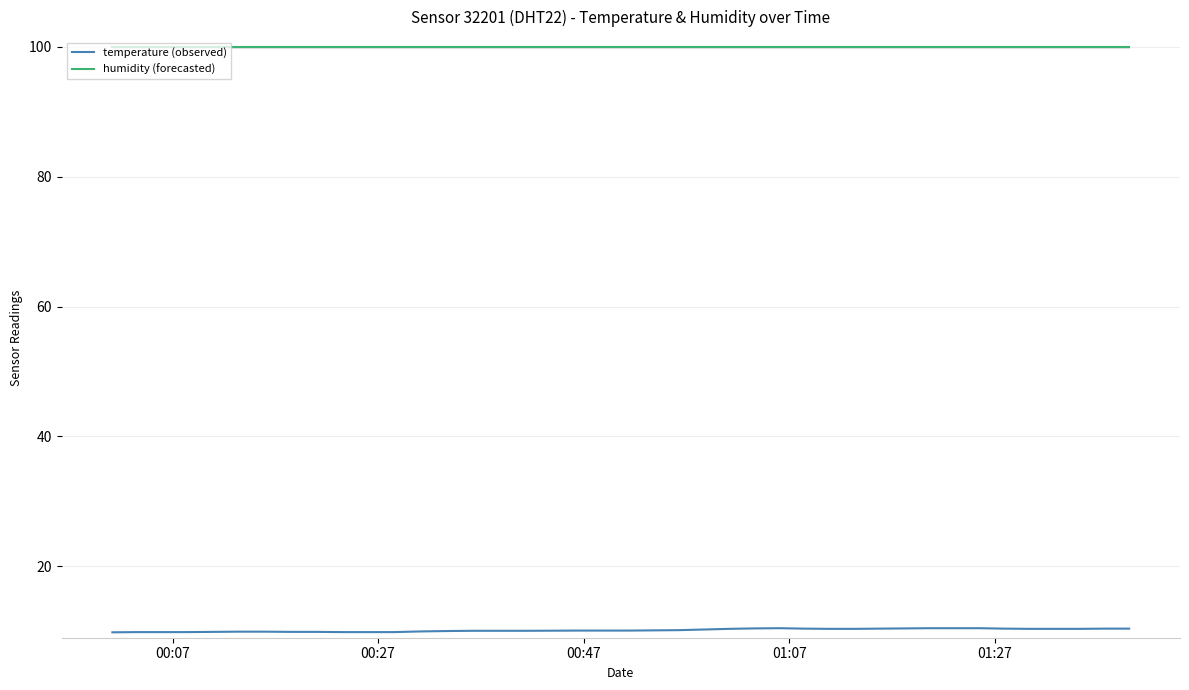

Rank the series by their maximum value, from highest to lowest.

humidity (forecasted), temperature (observed)